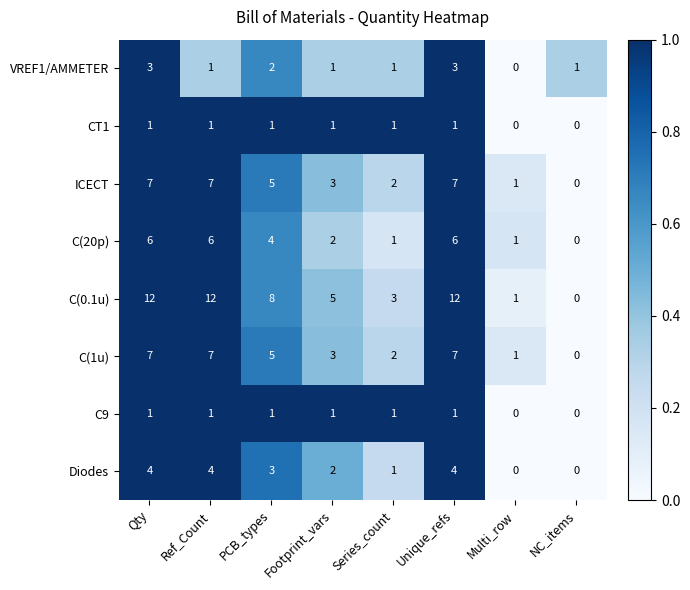

Which series changed the most between Ref_Count and Multi_row?

C(0.1u)